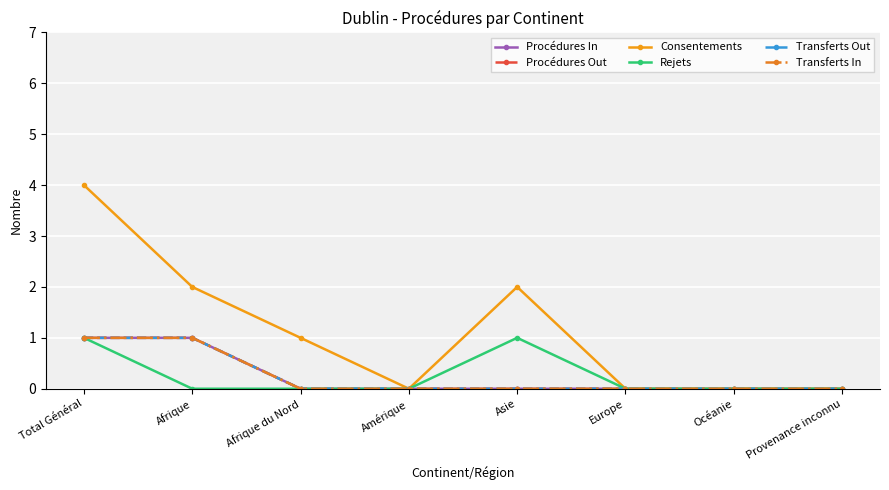

Does the chart have visible grid lines?

Yes